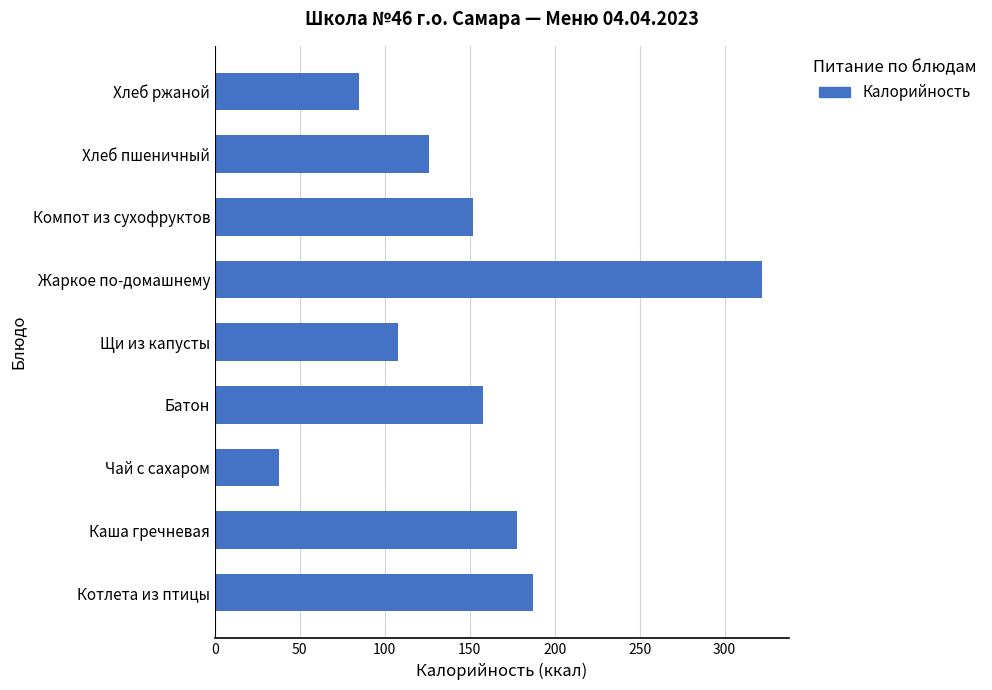

Reading bottom to top, list all the values displayed in this chart.

187	178	38	158	108	322	152	126	85